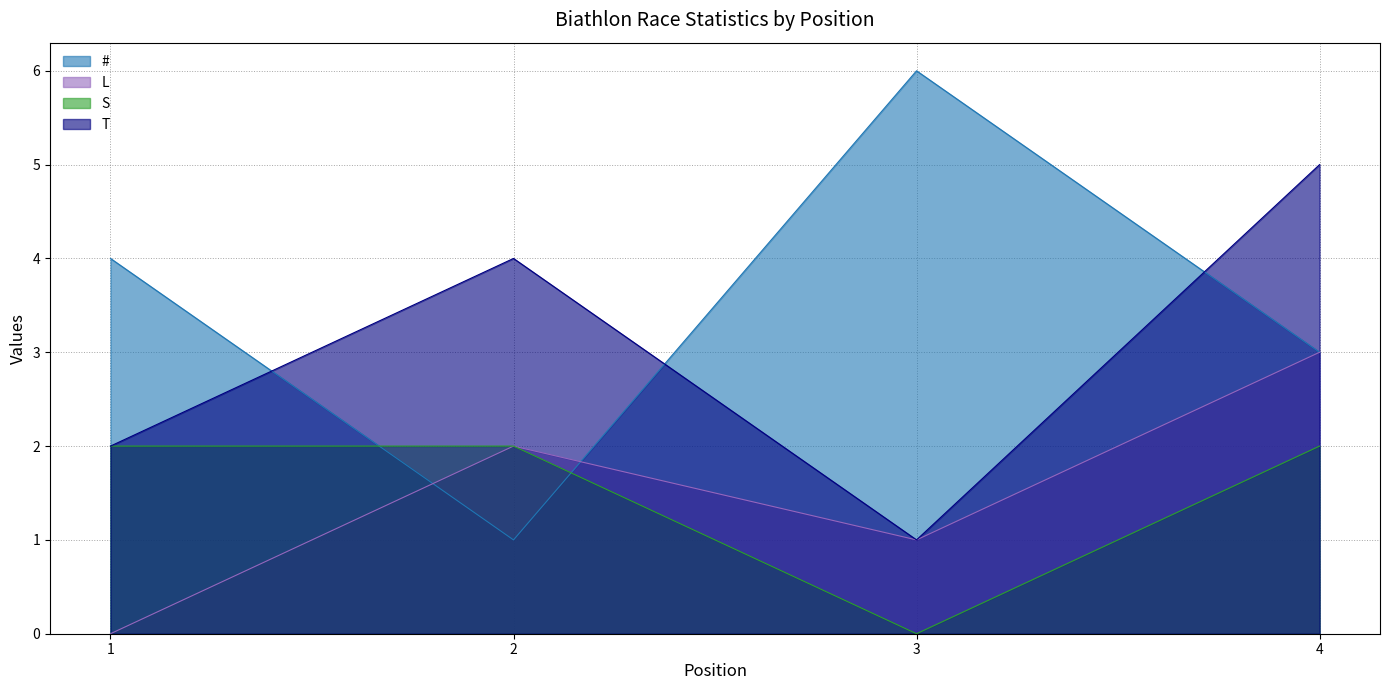

Which has a higher value, 1 or 4?

1